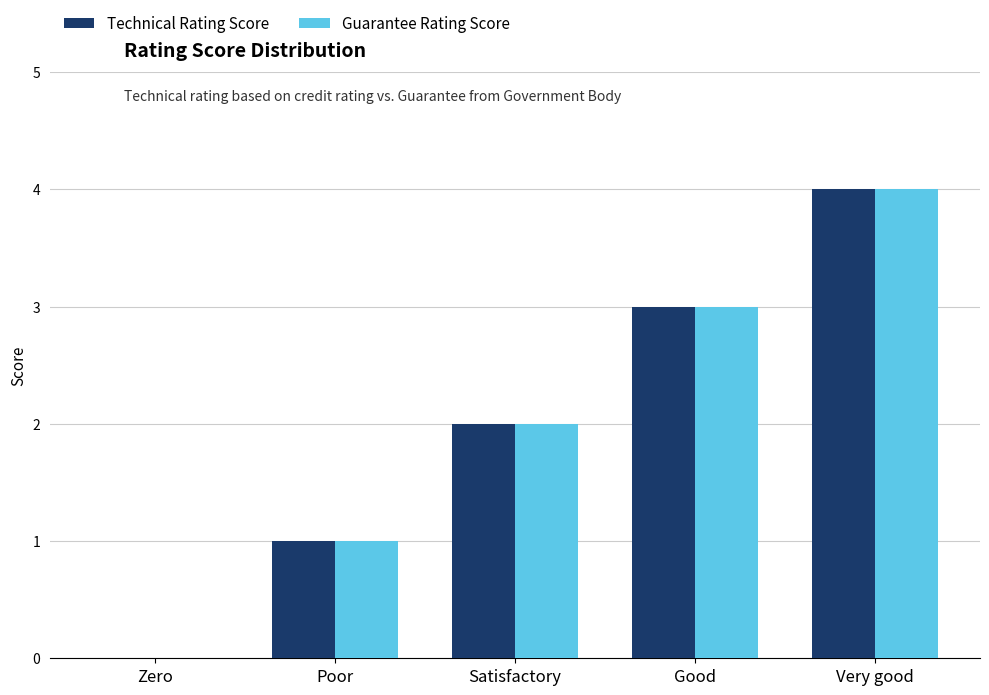

What is the sum of the Technical Rating Score values at Very good and Zero?

4